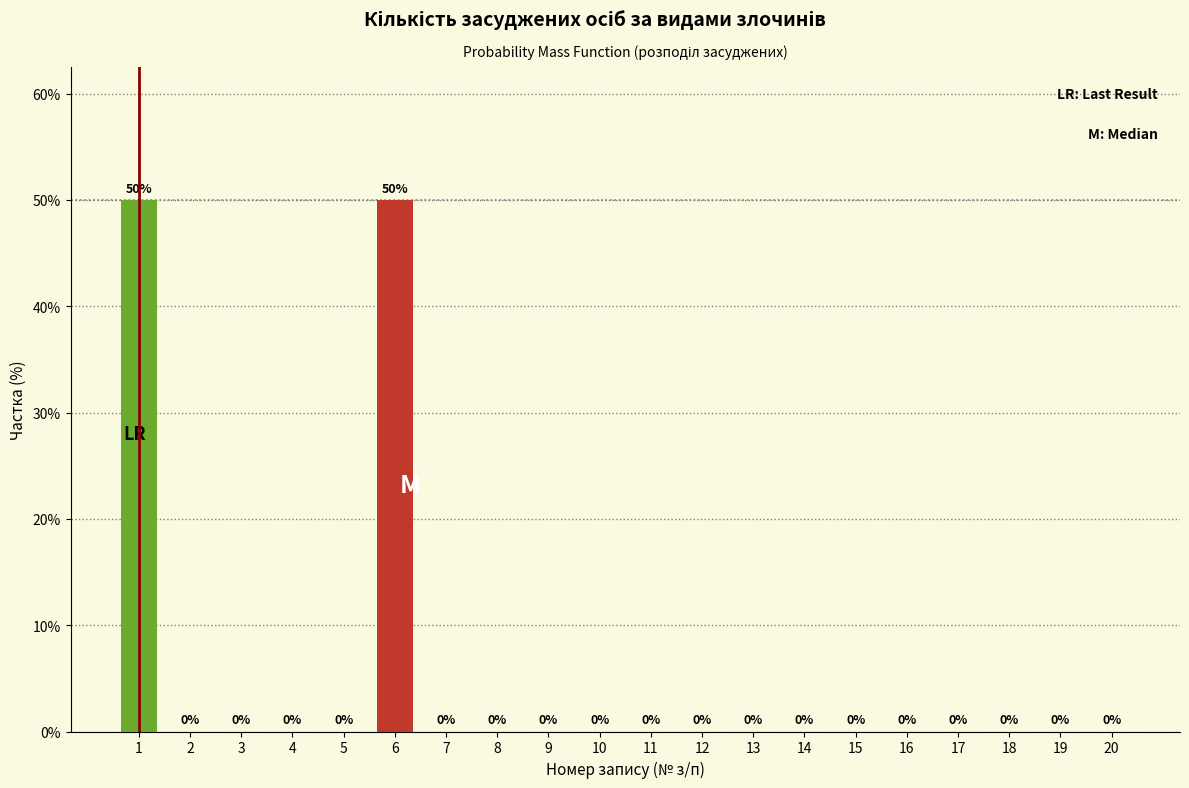

Reading right to left, extract all data points from this chart.

20=0	19=0	18=0	17=0	16=0	15=0	14=0	13=0	12=0	11=0	10=0	9=0	8=0	7=0	6=50	5=0	4=0	3=0	2=0	1=50